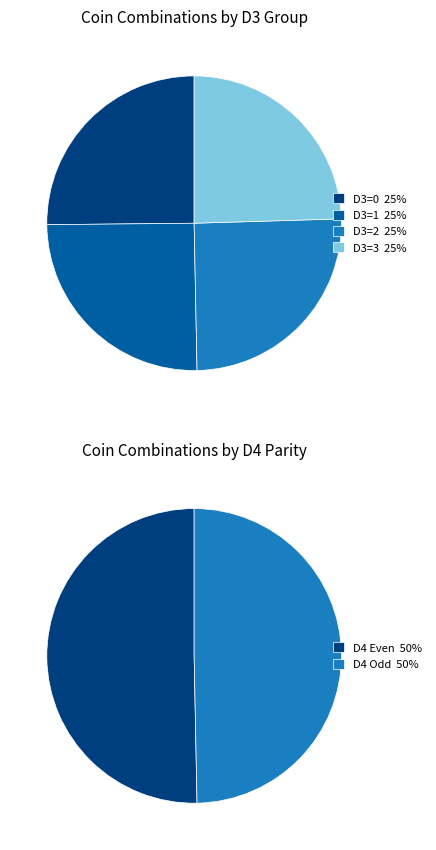

Is it true that D3=2 is 25% of the pie?

True